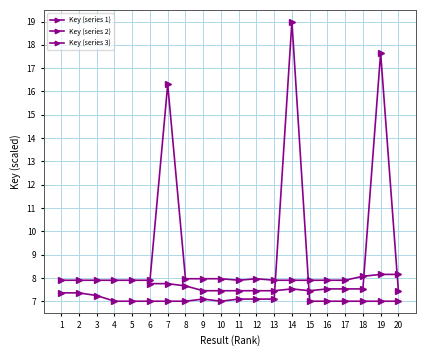

Rank the categories by value from highest to lowest.

14, 1, 2, 3, 11, 13, 9, 12, 5, 8, 6, 4, 10, 7, 16, 19, 17, 20, 15, 18